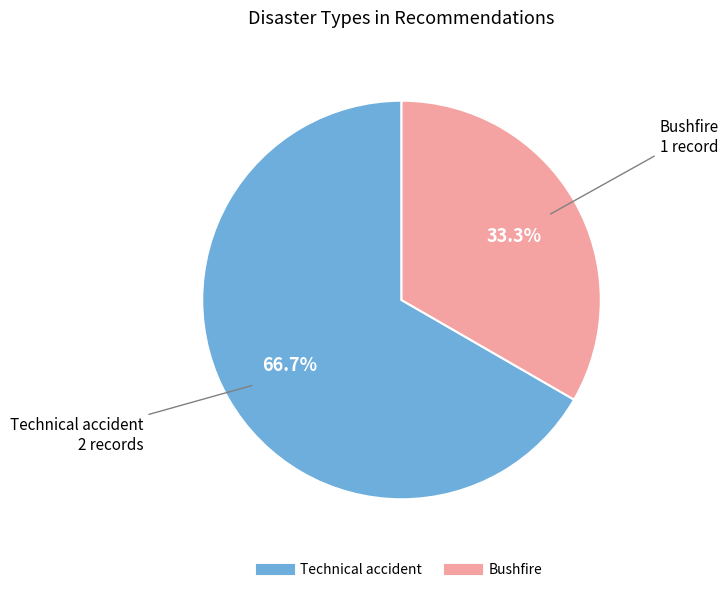

Does any single category account for the majority?

Yes